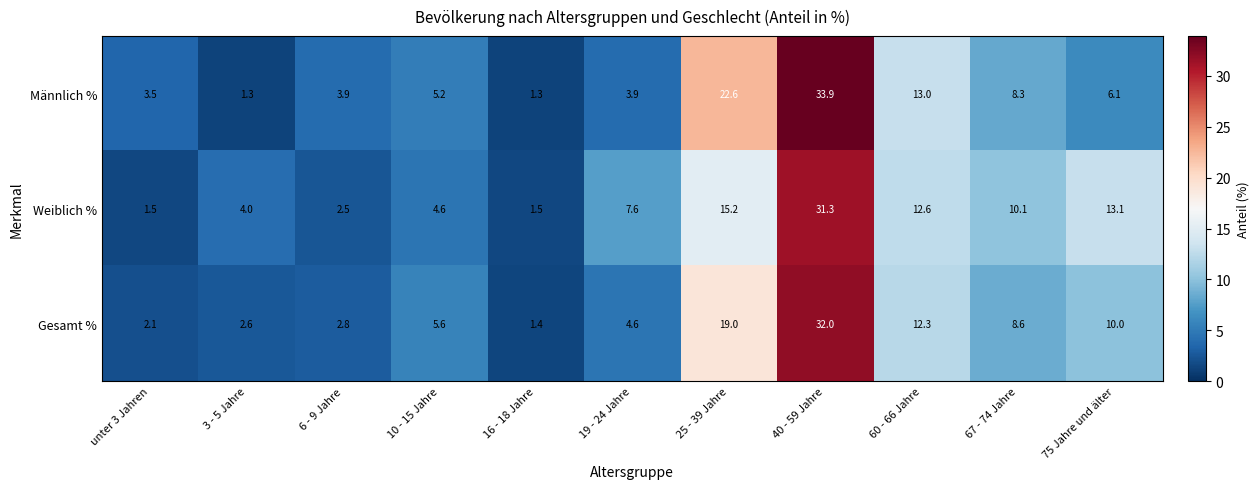

How many categories are shown in the chart?

11